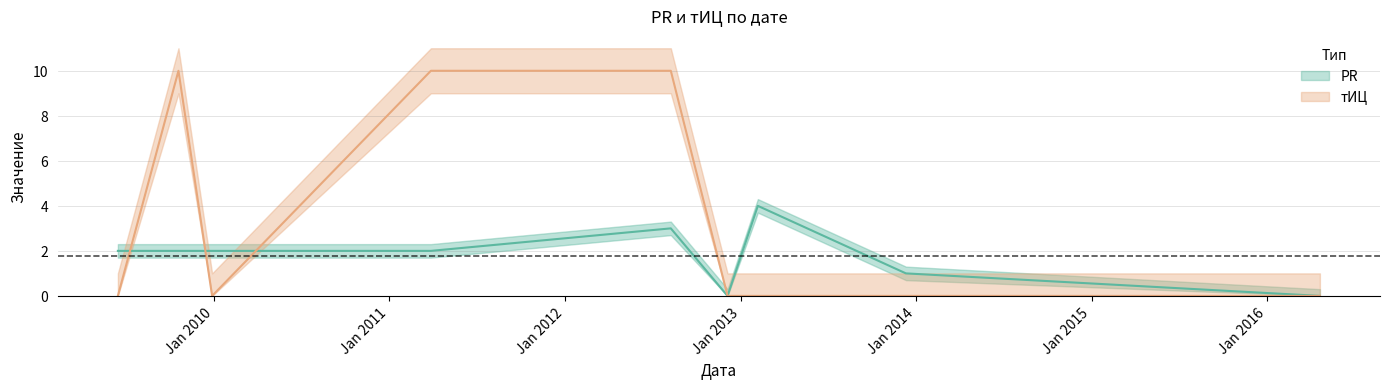

Reading left to right, list all the values displayed in this chart.

PR: 2009-06-16=2	2009-10-20=2	2009-12-29=2	2011-03-29=2	2012-08-09=3	2012-12-05=0	2013-02-06=4	2013-12-11=1	2016-04-20=0
тИЦ: 2009-06-16=0	2009-10-20=10	2009-12-29=0	2011-03-29=10	2012-08-09=10	2012-12-05=0	2013-02-06=0	2013-12-11=0	2016-04-20=0